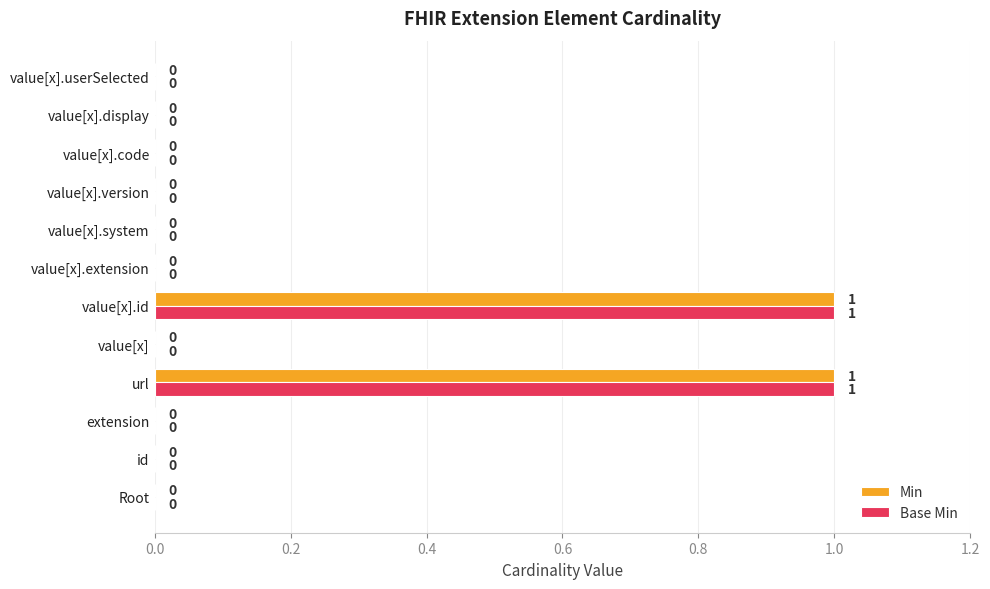

True or false: Base Min has a value of 2 at url.

False